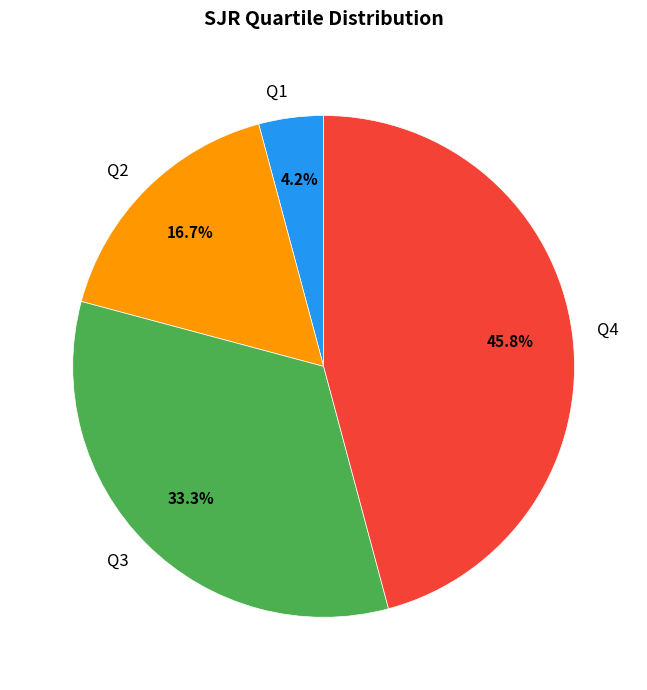

What is the ratio of the value at Q3 to the value at Q4?

0.7